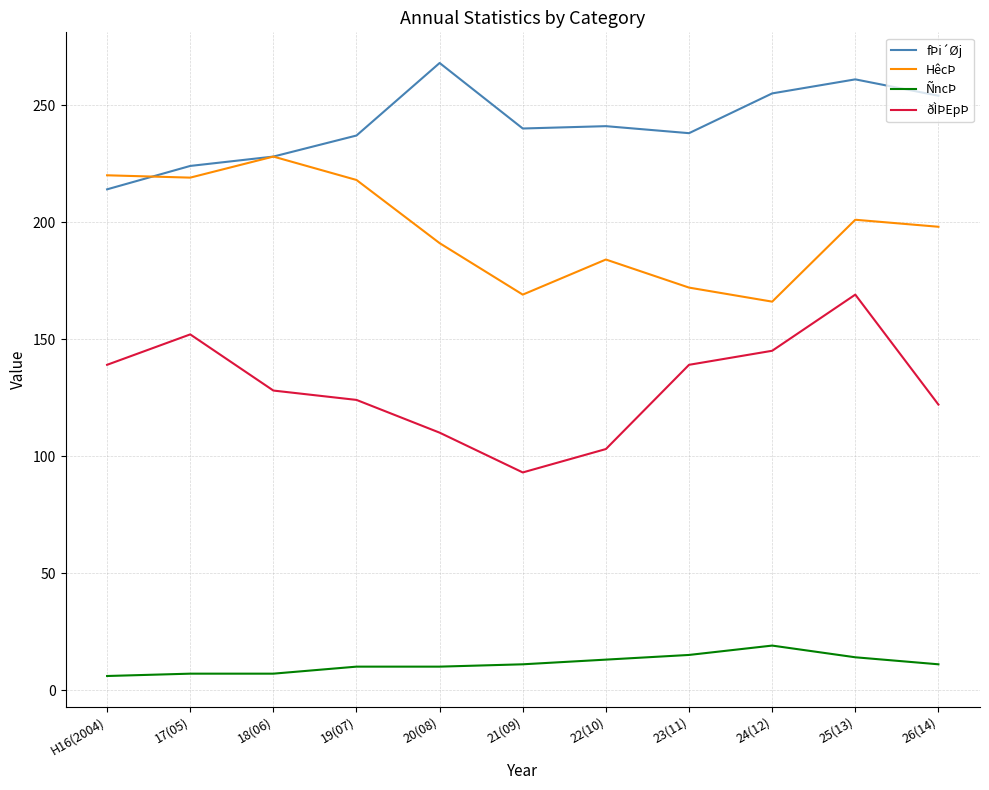

List the series in order of their overall mean, lowest first.

ÑncÞ, ðÌÞEpÞ, HêcÞ, fÞi´Øj